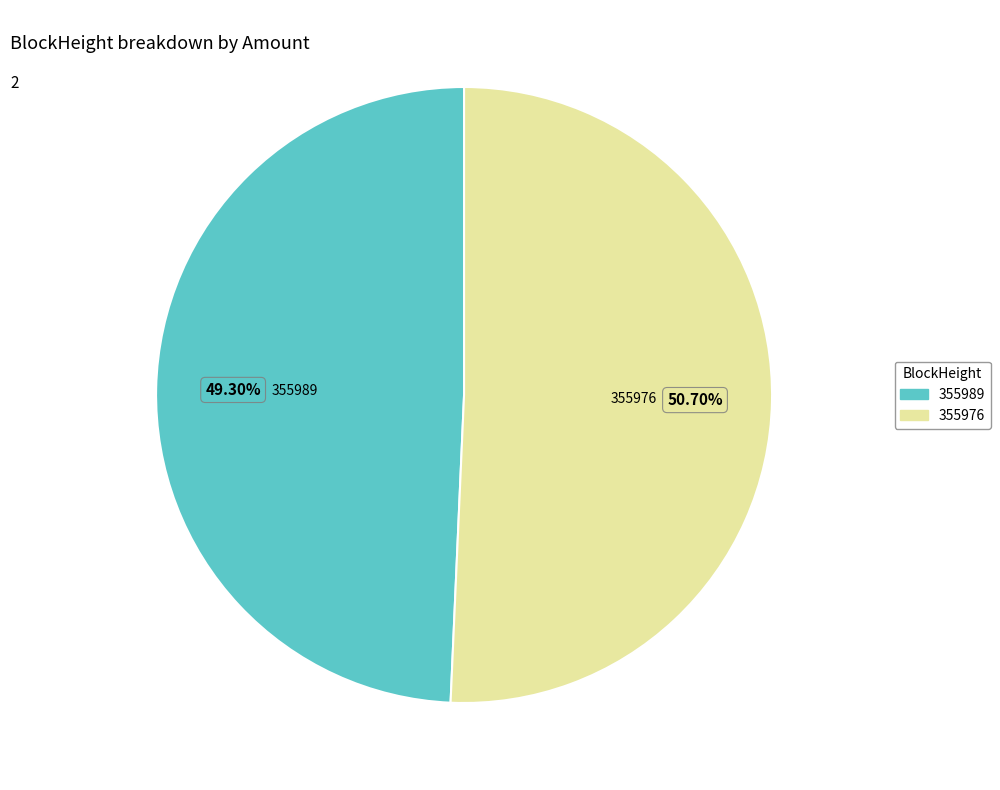

Count the number of slices in the pie.

2